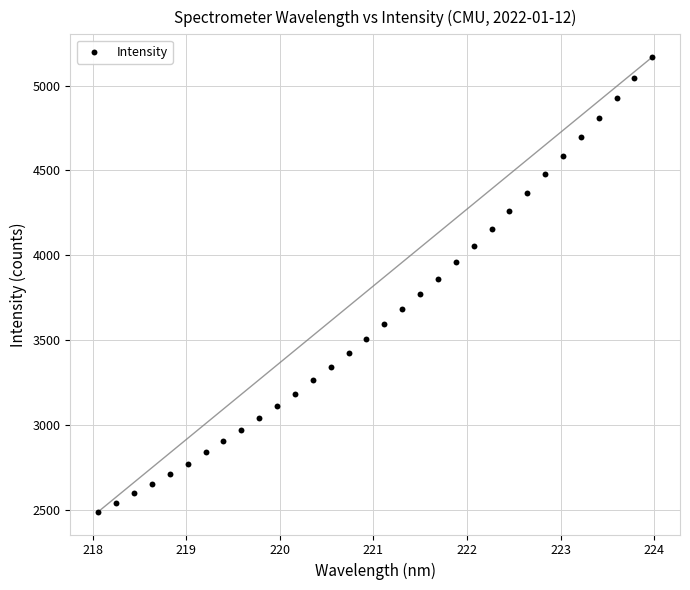

What is the range of Y values (max minus min)?

2678.3